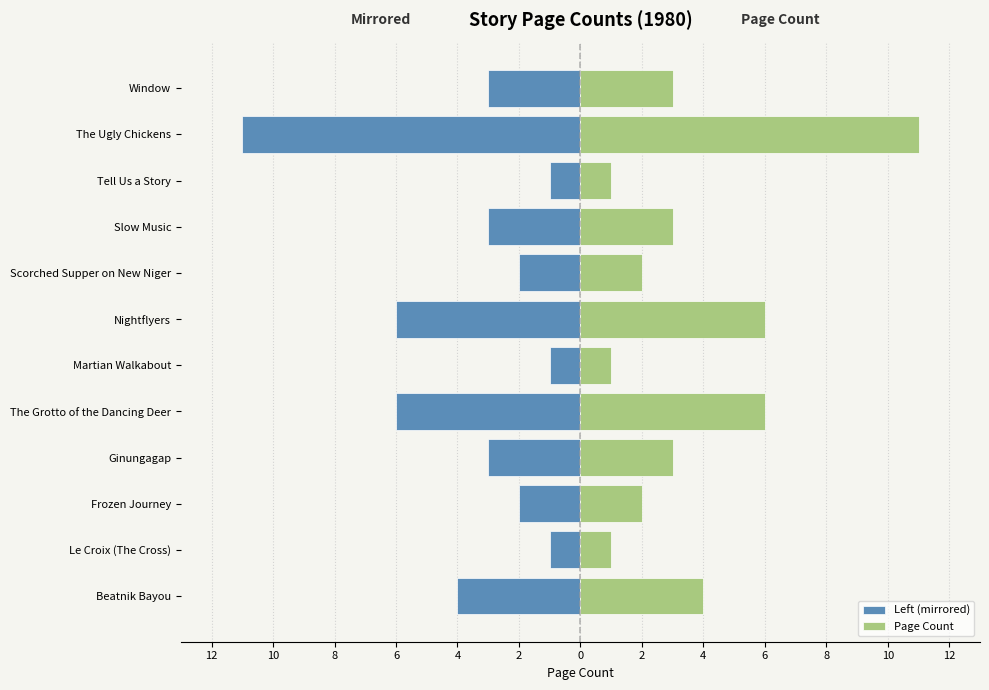

How many data points in Left (mirrored) are above -3?

5